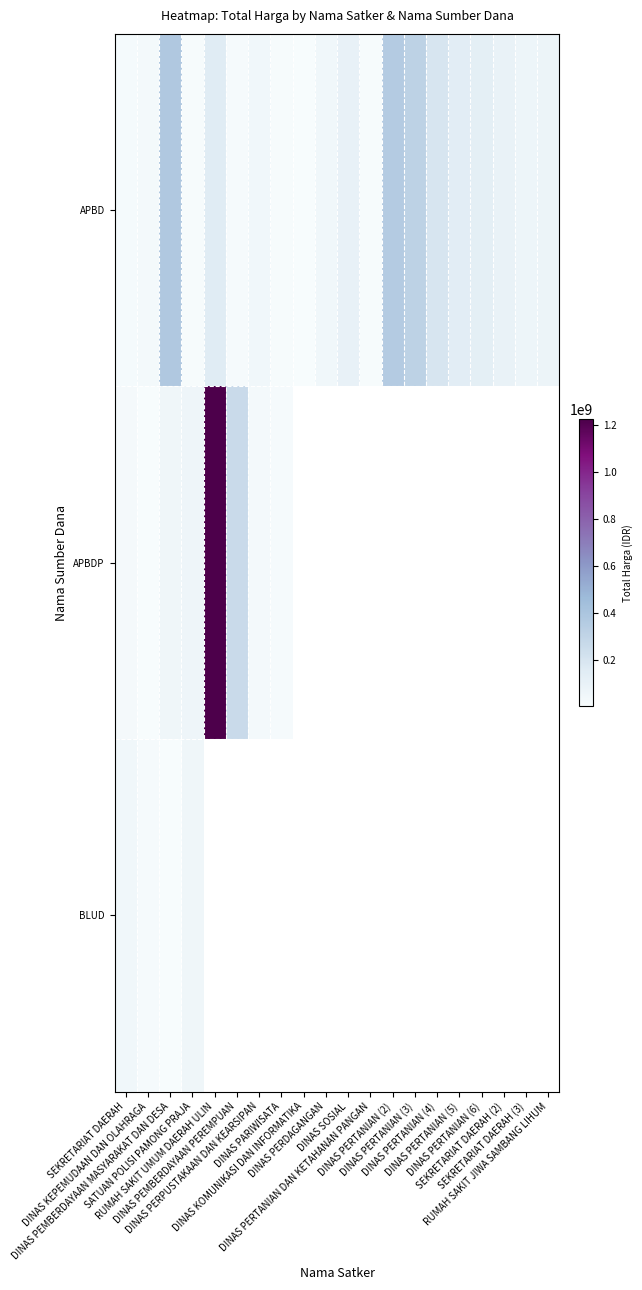

Is the value of APBD at RUMAH SAKIT UMUM DAERAH ULIN greater than the value of BLUD at DINAS PERTANIAN (2)?

No